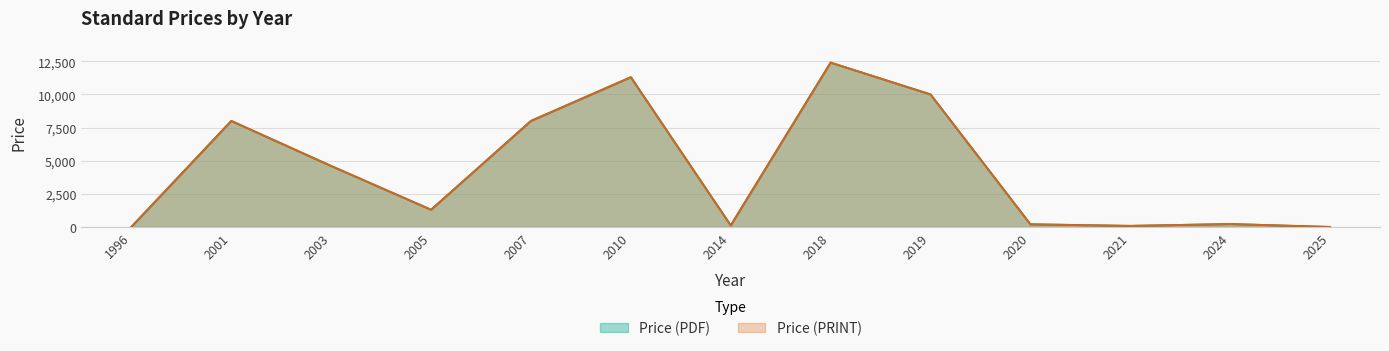

What is the sum of all Price (PDF) values?

56225